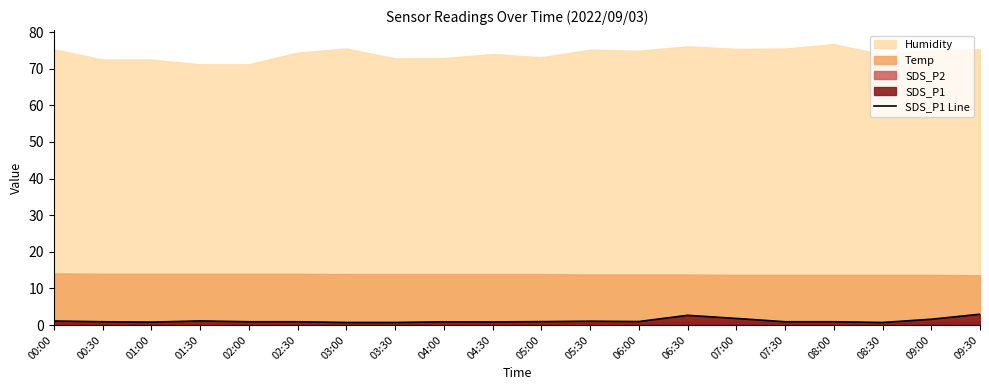

Reading left to right, transcribe all the data shown in this chart.

00:00=1.1	00:30=0.9	01:00=0.8	01:30=1.1	02:00=0.9	02:30=0.9	03:00=0.7	03:30=0.7	04:00=0.9	04:30=0.8	05:00=0.9	05:30=1.1	06:00=0.9	06:30=2.6	07:00=1.8	07:30=0.9	08:00=0.9	08:30=0.7	09:00=1.6	09:30=3.0